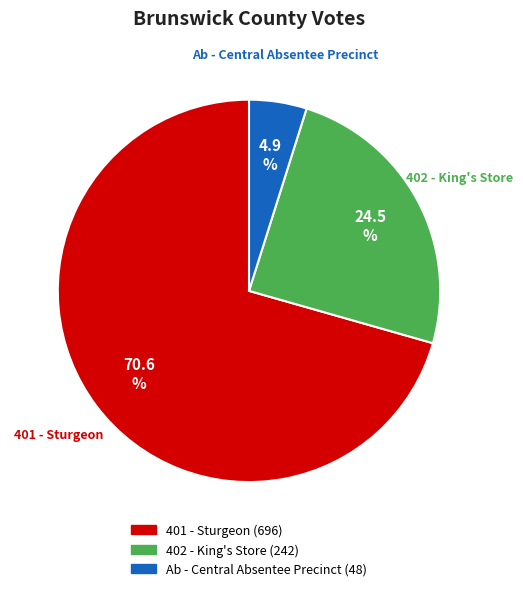

Which slice is the smallest?

Ab - Central Absentee Precinct